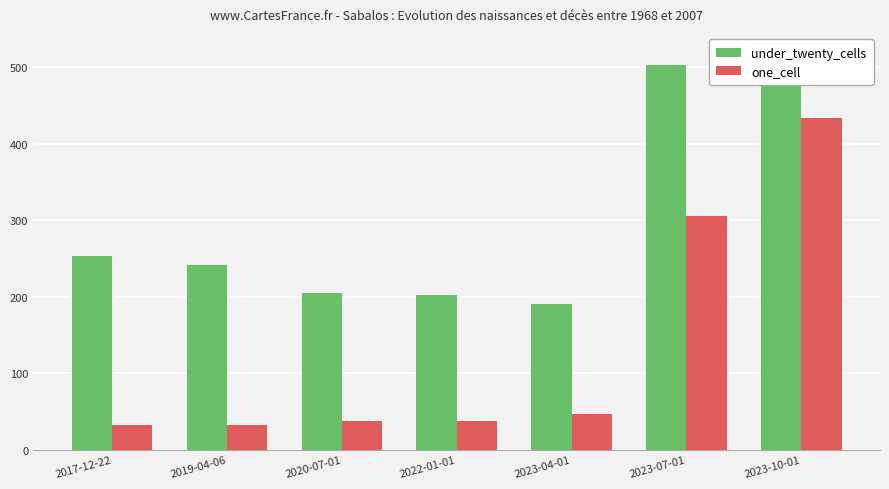

How many values in the one_cell series exceed 38?

3